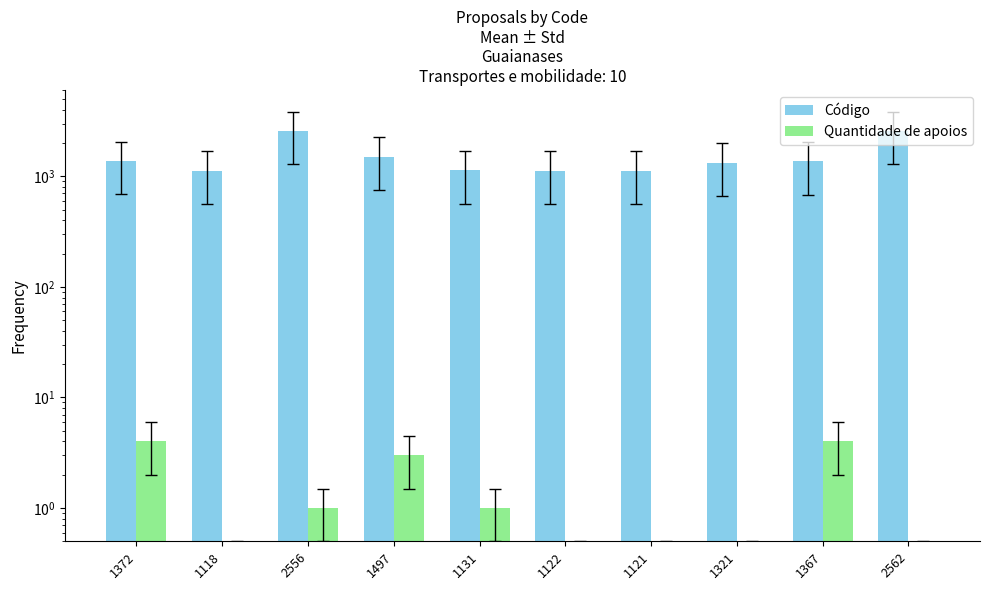

What are all the series names shown in the legend?

Código, Quantidade de apoios